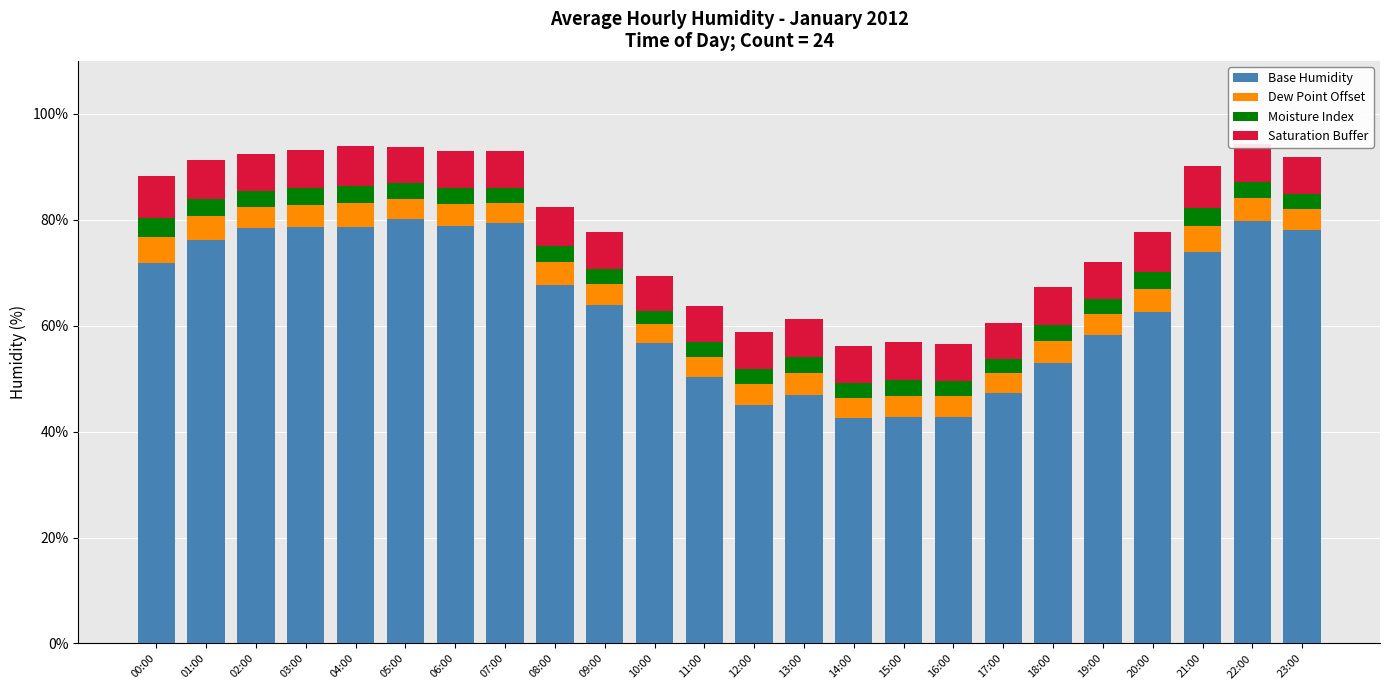

What is the average value of the Base Humidity series?

63.9